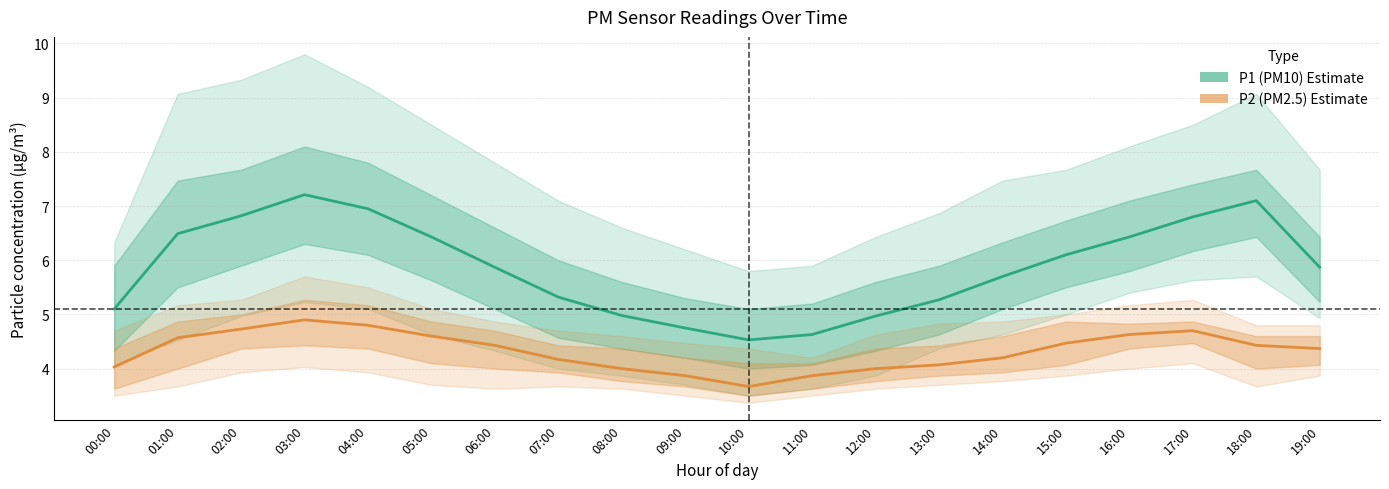

List the series in order of their overall mean, highest first.

P1 (PM10), P2 (PM2.5)